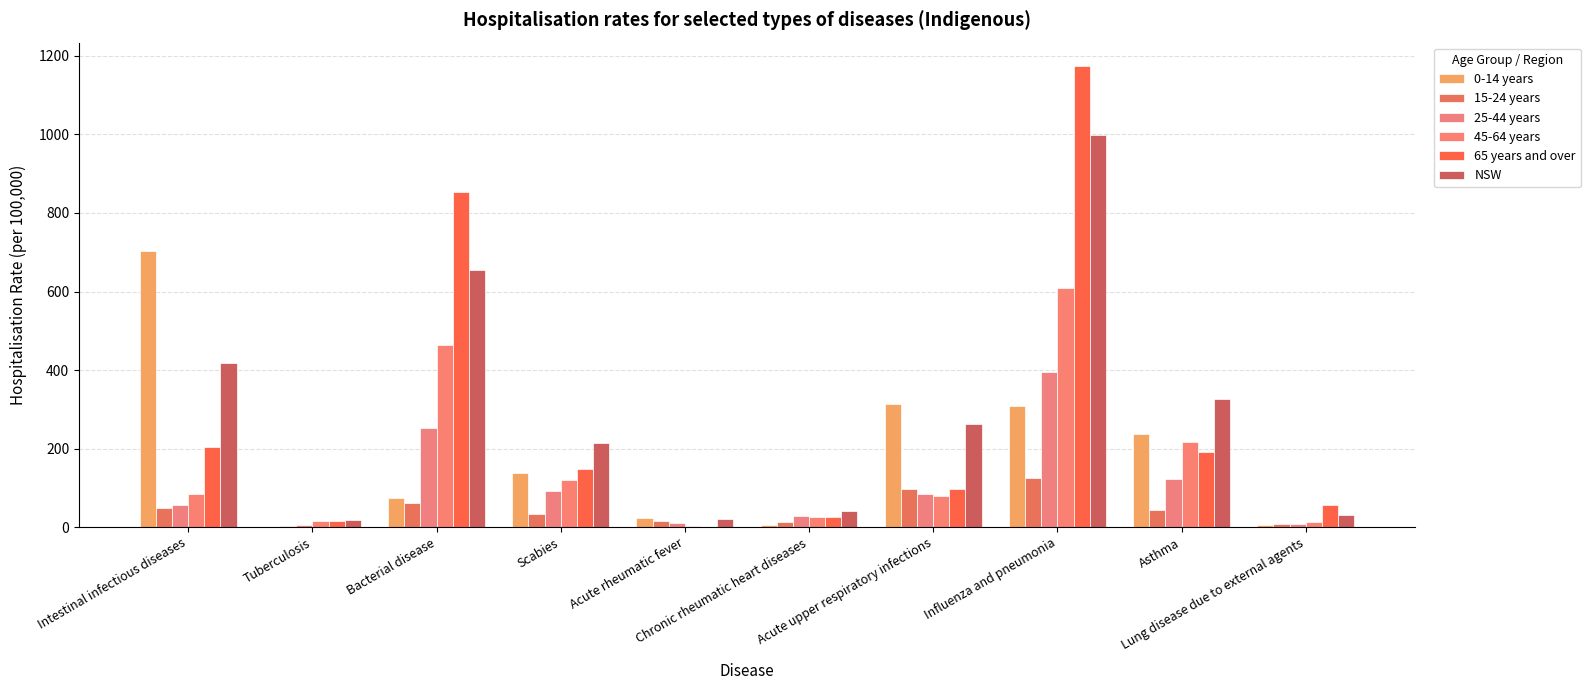

How many series are shown in this chart?

6